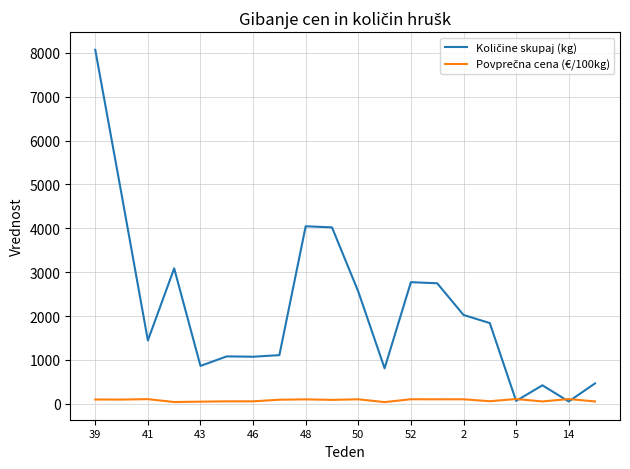

What is the greatest value displayed?

8069.0